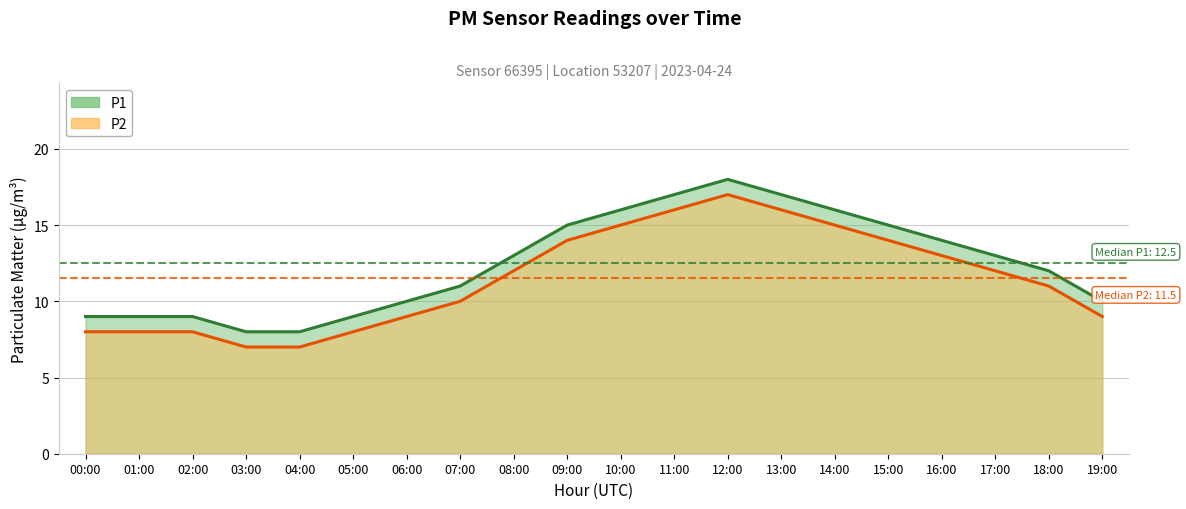

At how many categories does at least one series exceed 7?

20